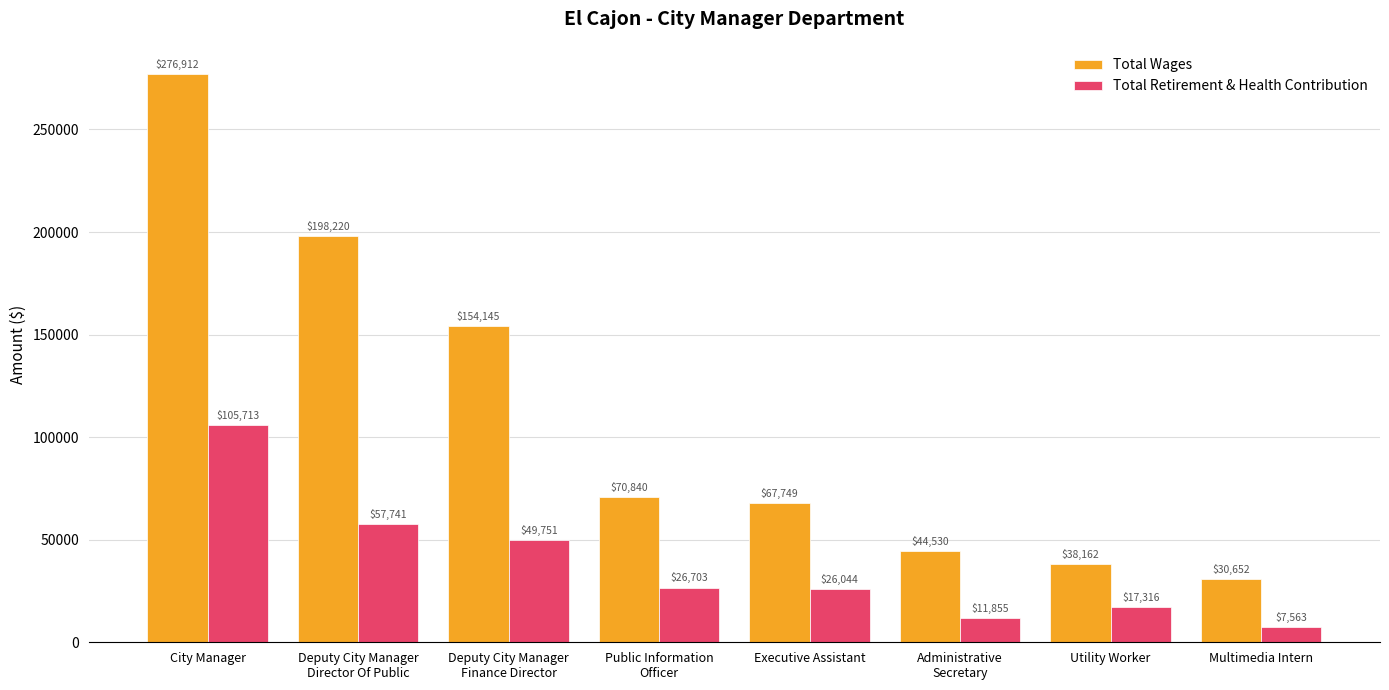

The Total Retirement & Health Contribution series shows 105713 at City Manager. True or false?

True